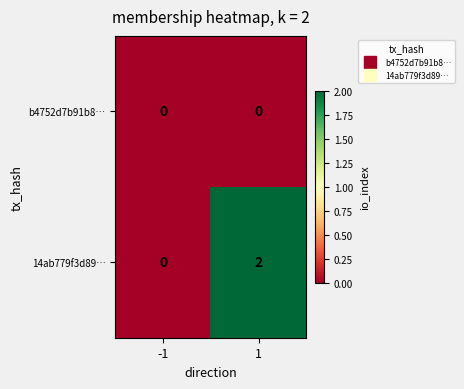

Between -1 and 1, which series saw the biggest shift?

14ab779f3d89…